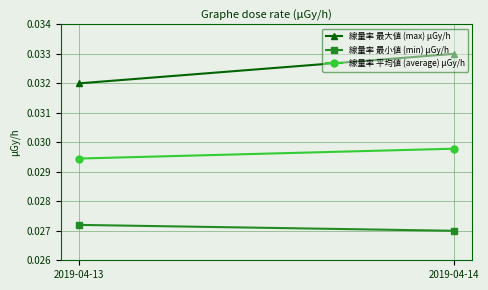

Which has a higher value, 2019-04-14 or 2019-04-13?

2019-04-14